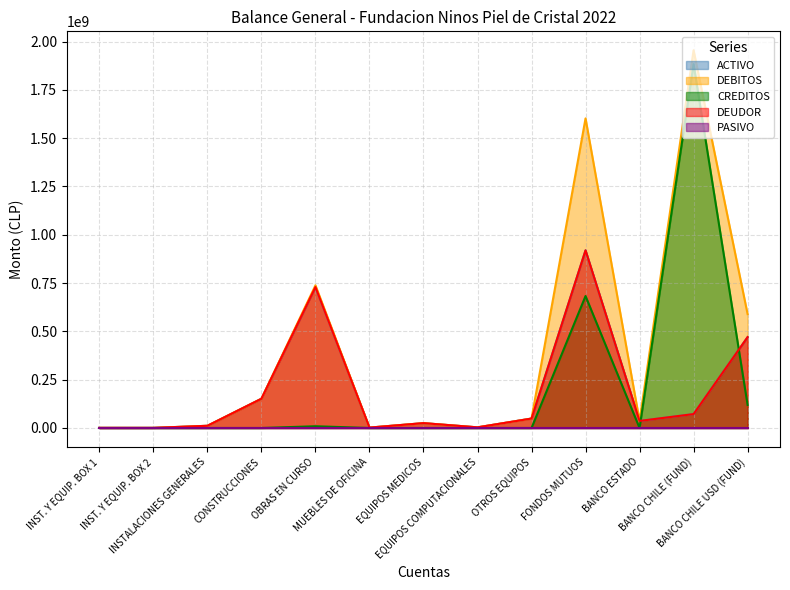

Reading left to right, what are all the values shown in this chart?

ACTIVO: 566990	511571	11366752	151312109	729348369	1939361	25071040	3301584	48814817	919285086	36461269	71921159	470171131
DEBITOS: 566990	511571	11366752	151312109	738312639	1939361	25071040	3301584	48814817	1602154198	36463097	1954888955	589348748
CREDITOS: 0	0	0	0	8964270	0	0	0	0	682869112	1828	1882967796	119177617
DEUDOR: 566990	511571	11366752	151312109	729348369	1939361	25071040	3301584	48814817	919285086	36461269	71921159	470171131